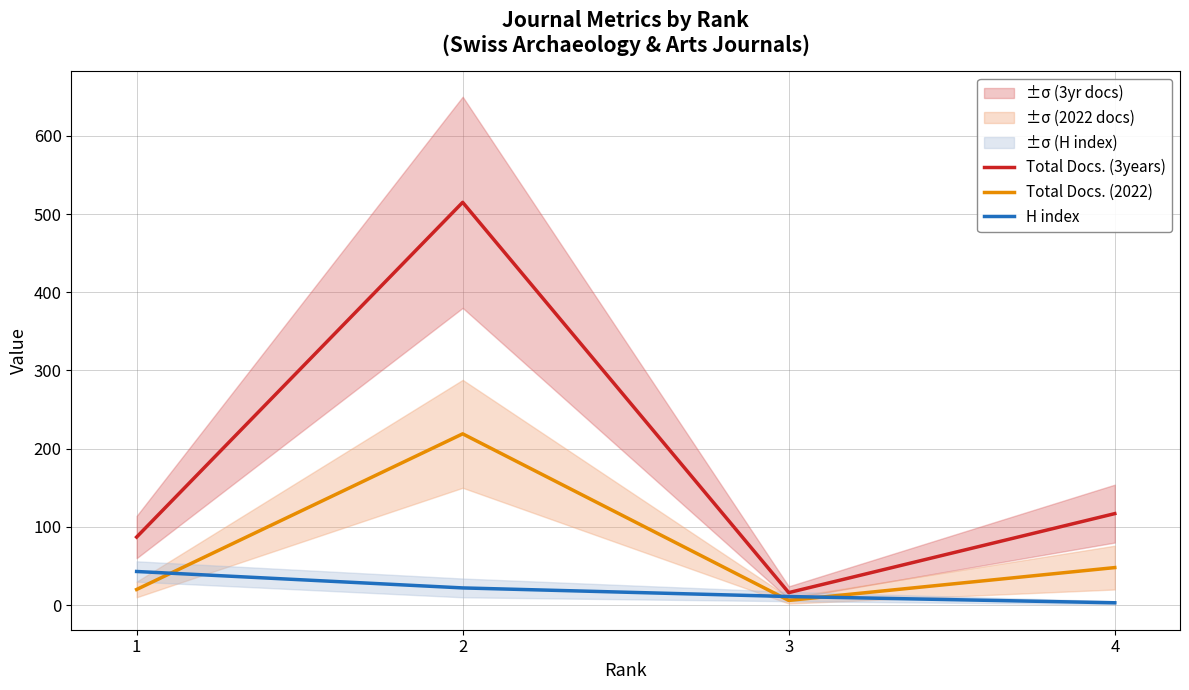

True or false: H index and Total Docs. (3years) intersect in this chart.

False